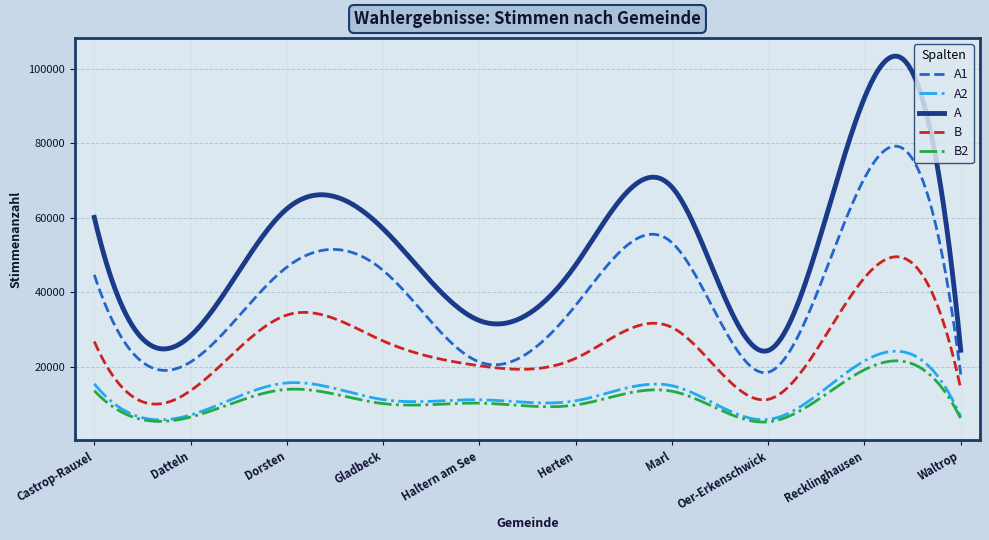

What is the maximum value for A?

103375.1